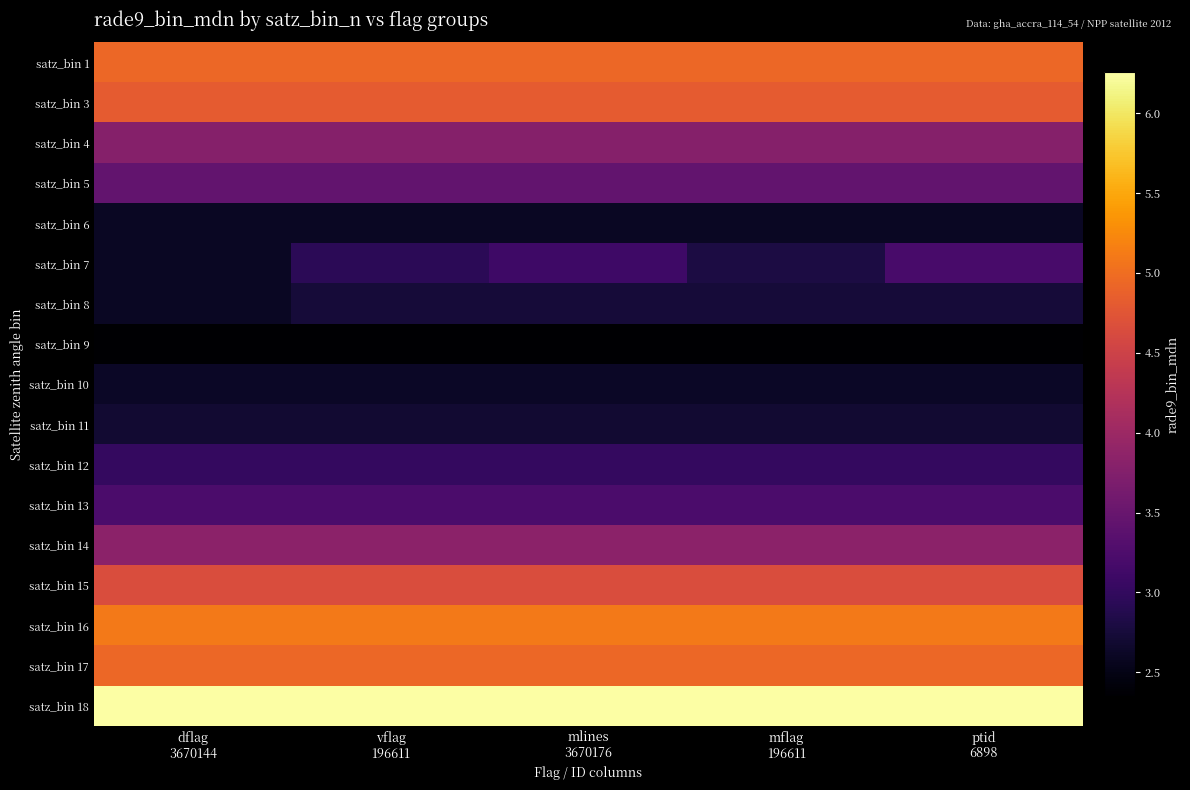

What is the smallest value displayed?

2.4